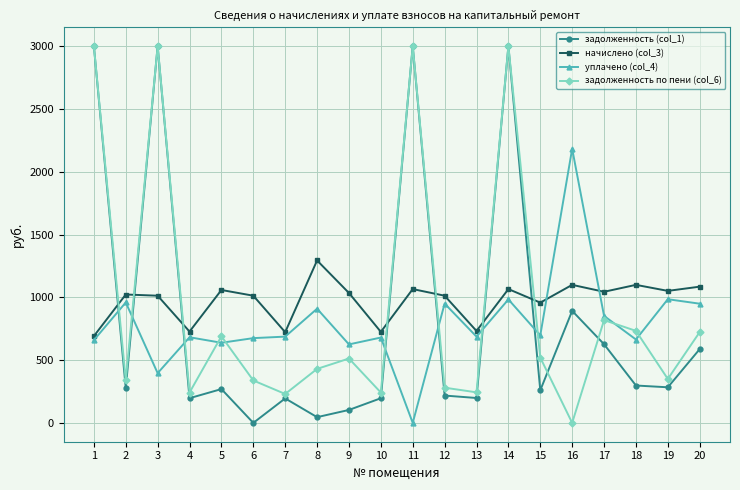

Between which two adjacent categories do задолженность по пени (col_6) and уплачено (col_4) first intersect?

1 and 2